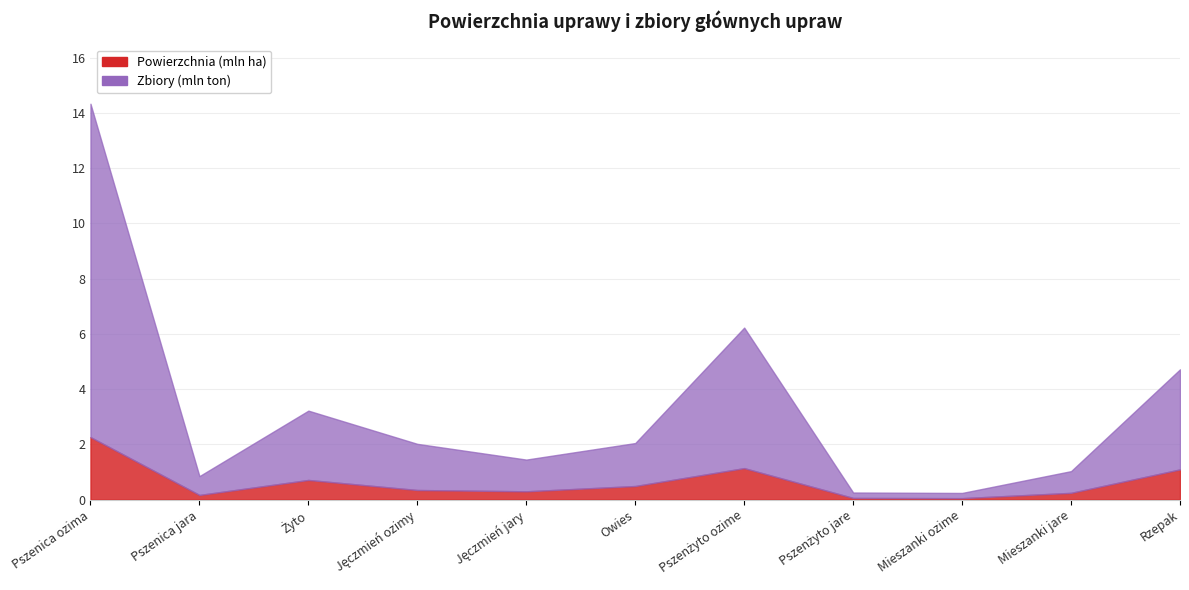

Which has a higher value, Pszenżyto jare or Pszenżyto ozime?

Pszenżyto ozime